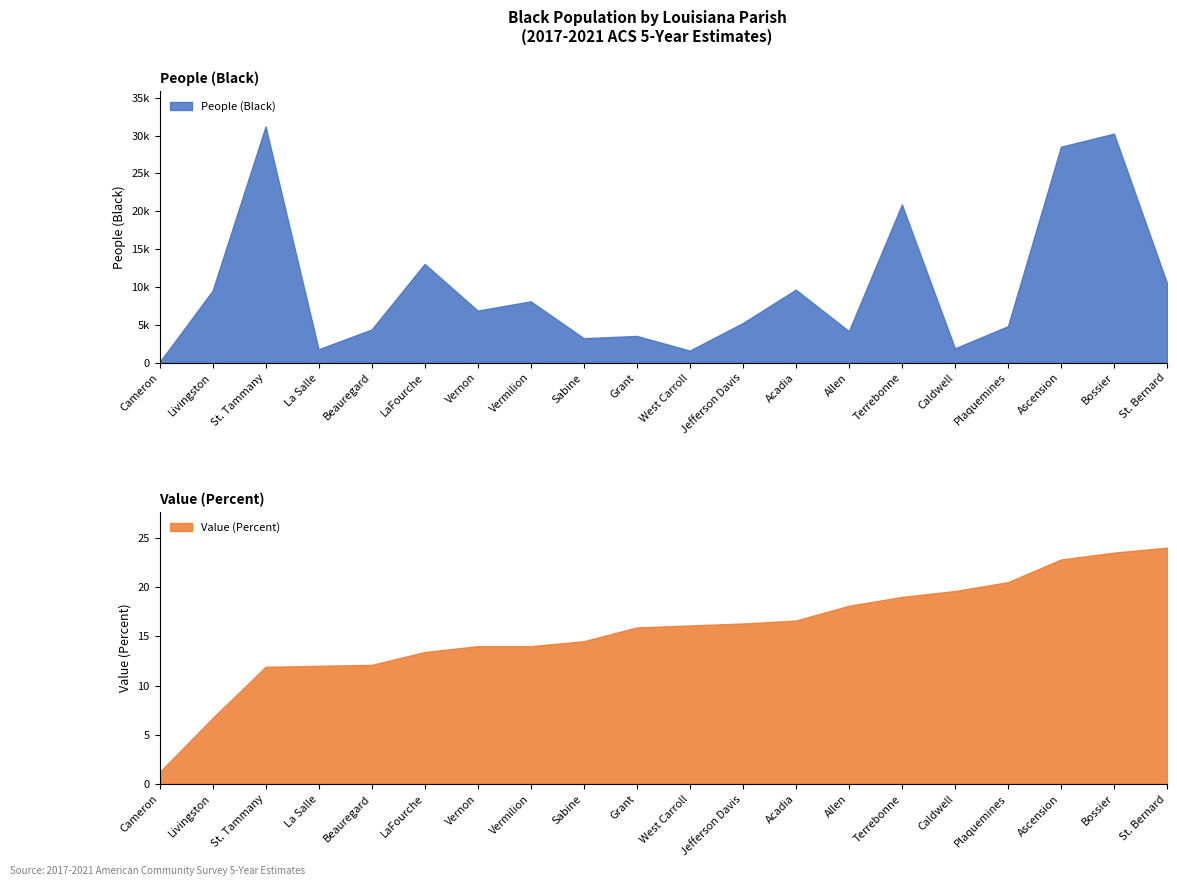

At which category is the sum across all series the highest?

St. Tammany